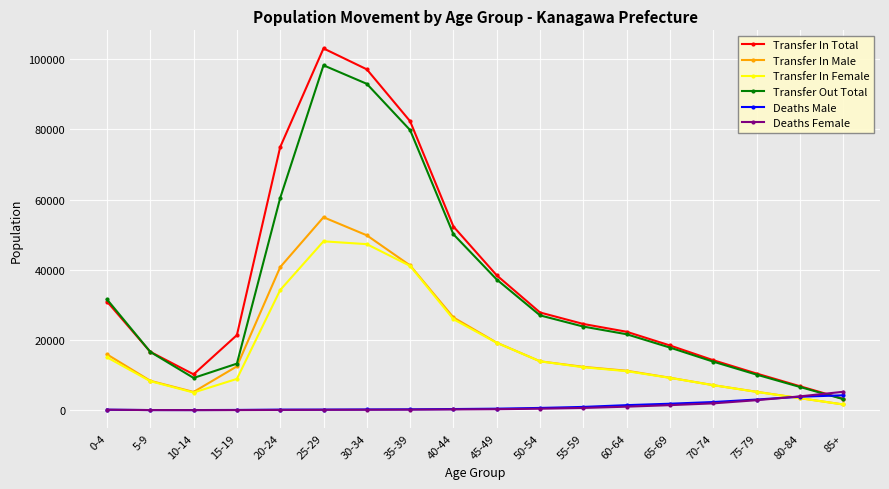

At how many categories does at least one series exceed 70611?

4